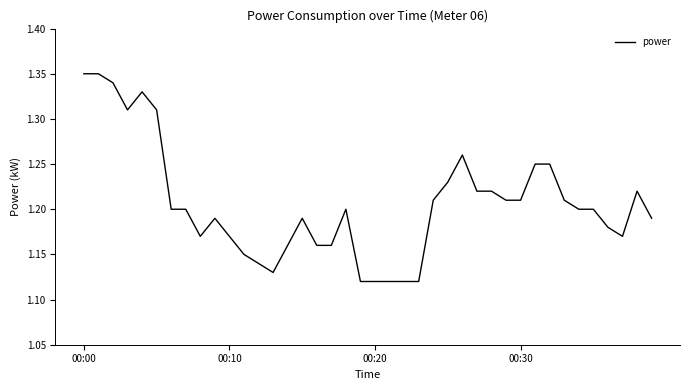

Does the chart display data point markers on the line(s)?

No